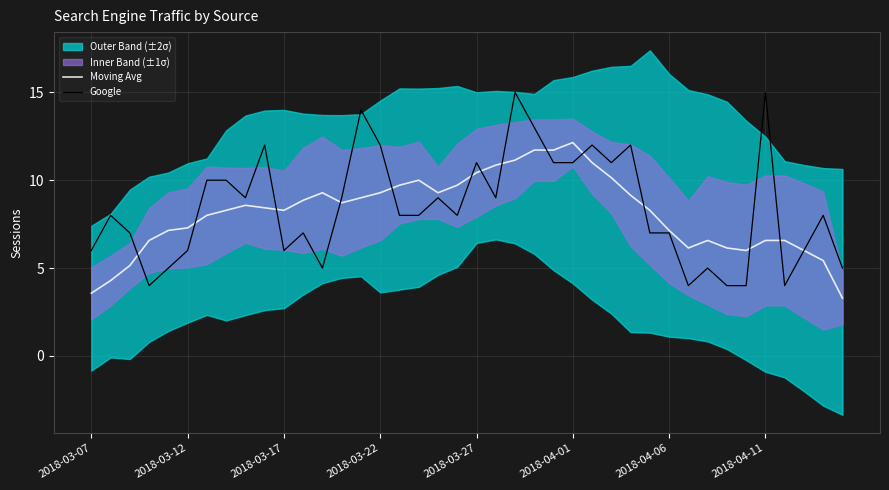

What is the maximum value shown in the chart?

15.0